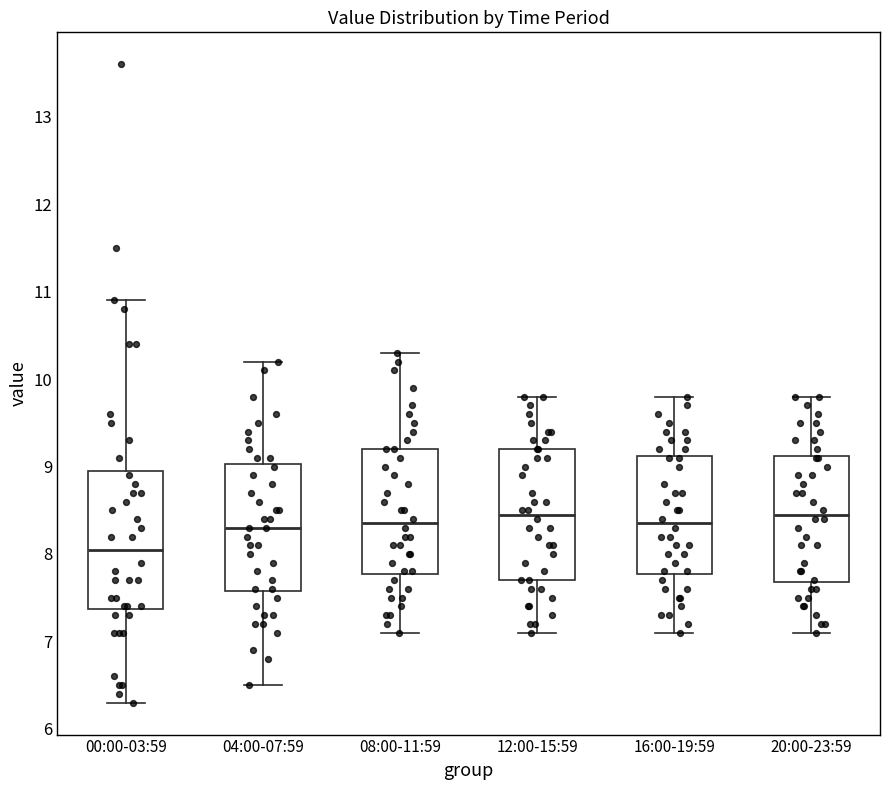

Where is the upper edge of the box for 12:00-15:59 on the y-axis? The values are not printed on the chart, so give them approximately, as read against the axis.

9.2